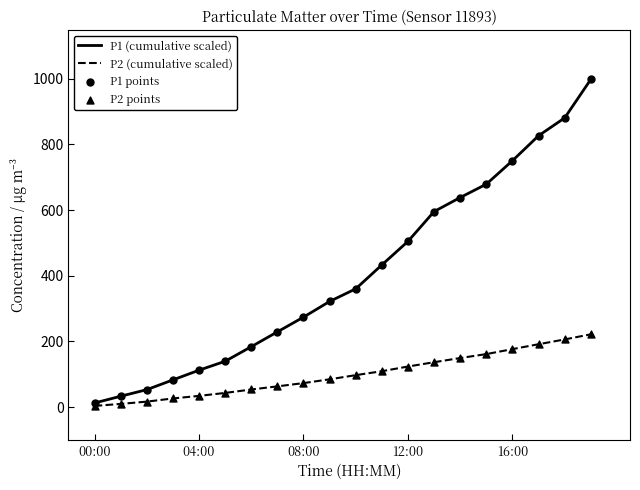

What is the maximum value shown in the chart?

998.3